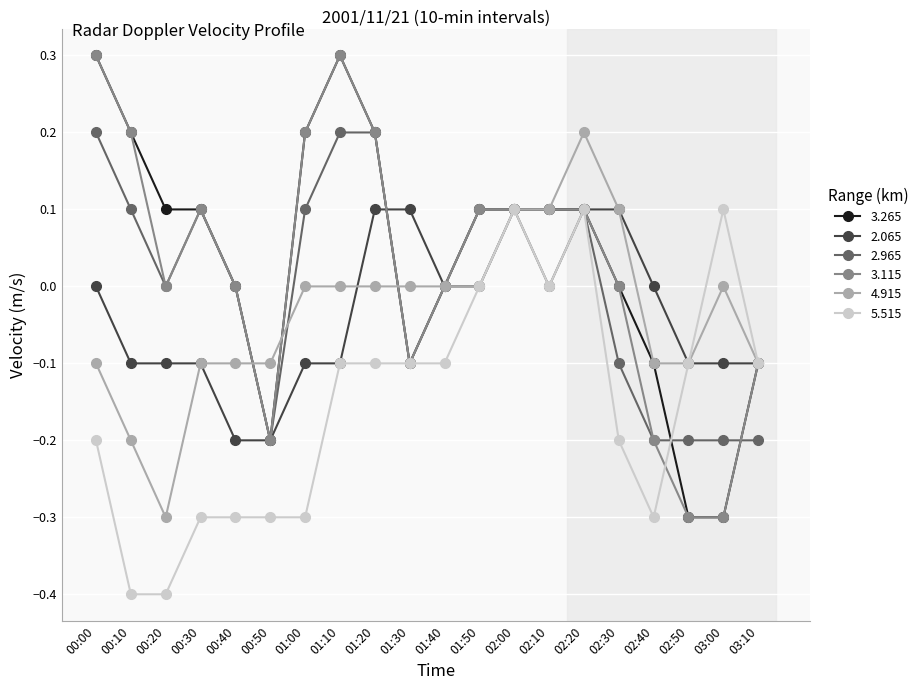

The 3.115 series shows 0.3 at 01:10. True or false?

True